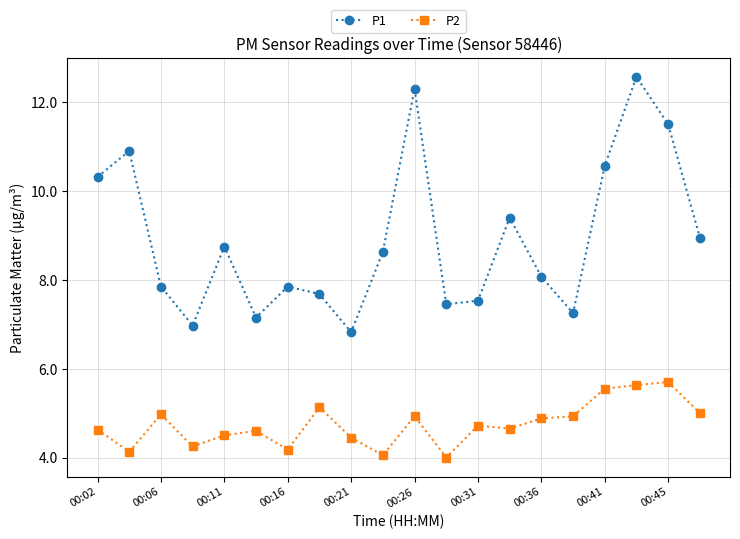

How many interior local valleys does the P1 series have?

5